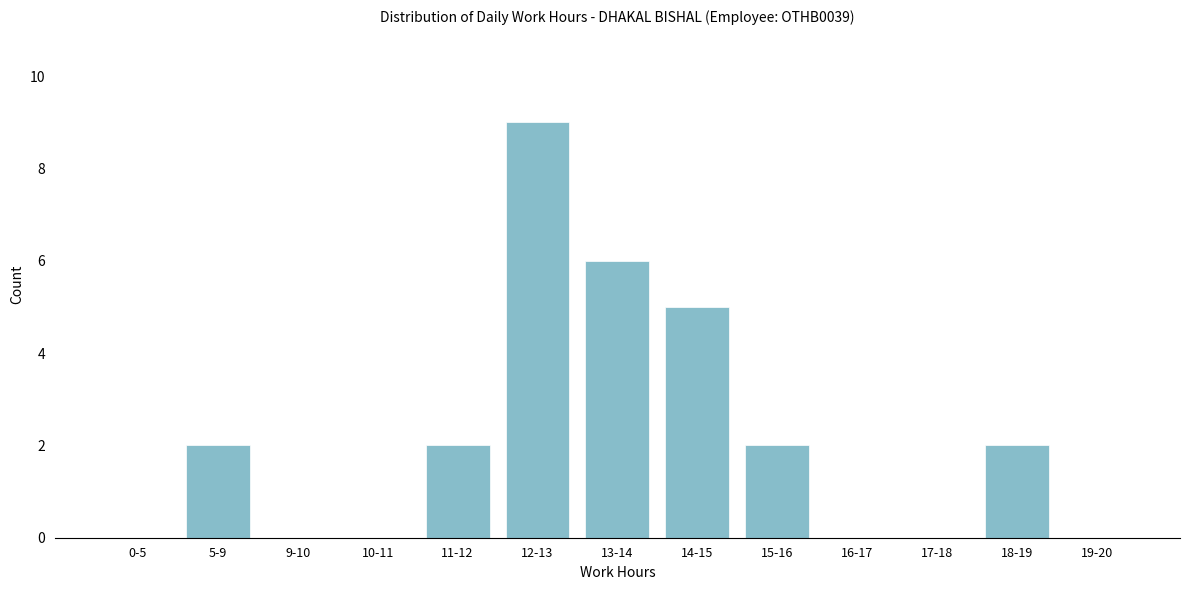

Reading left to right, transcribe all the data shown in this chart.

0-5=0	5-9=2	9-10=0	10-11=0	11-12=2	12-13=9	13-14=6	14-15=5	15-16=2	16-17=0	17-18=0	18-19=2	19-20=0